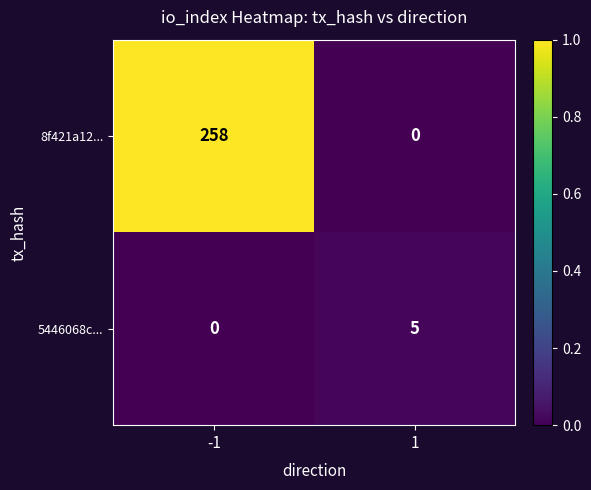

Reading right to left, list all the values displayed in this chart.

8f421a12...: 1=0	-1=258
5446068c...: 1=5	-1=0